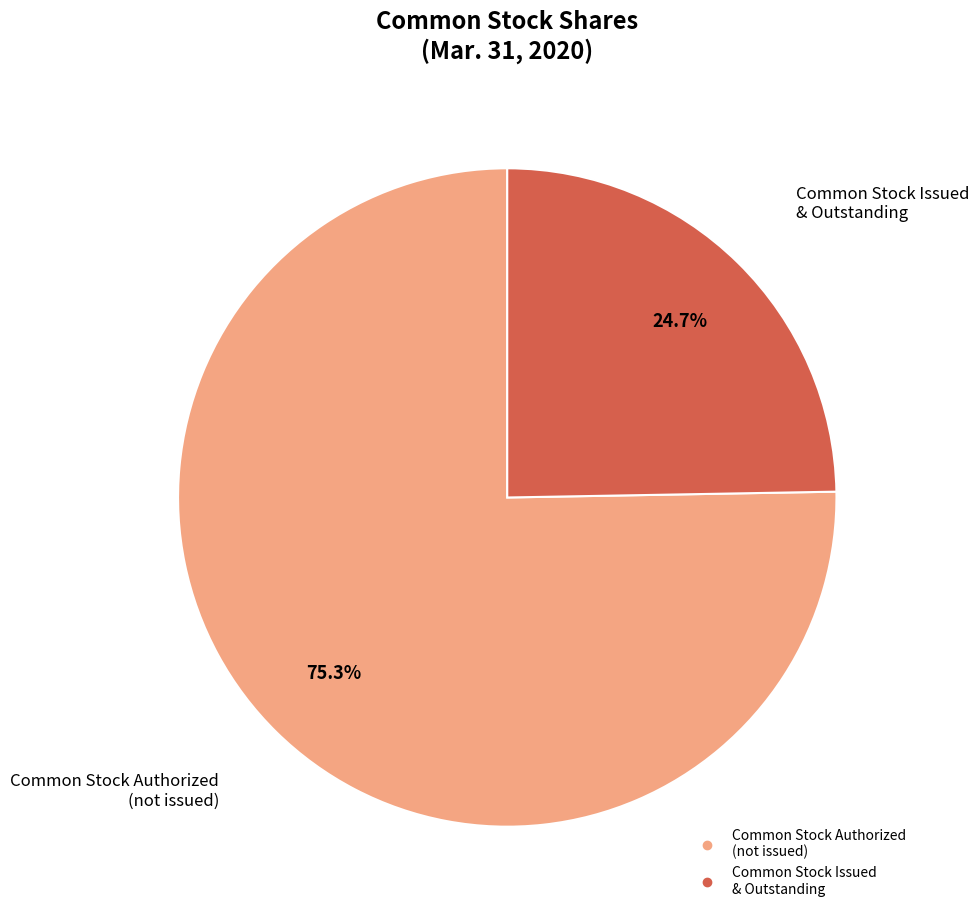

Does any single category account for the majority?

Yes